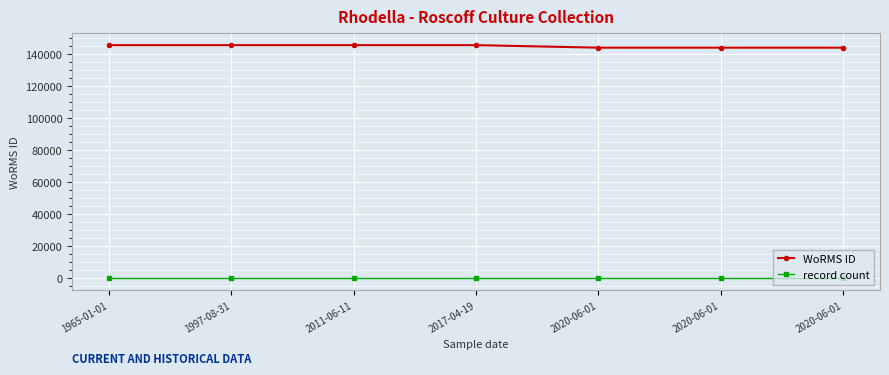

Does the chart have visible grid lines?

Yes